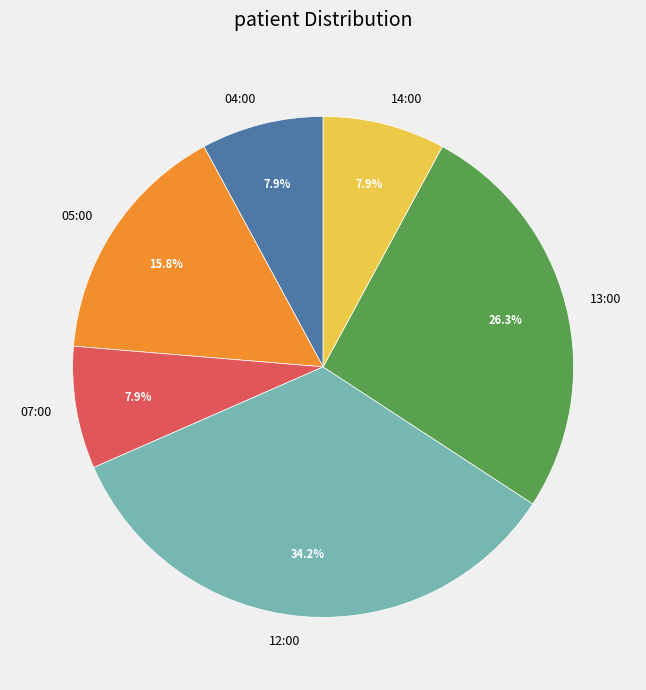

To the nearest percent, what portion does 07:00 represent?

8%